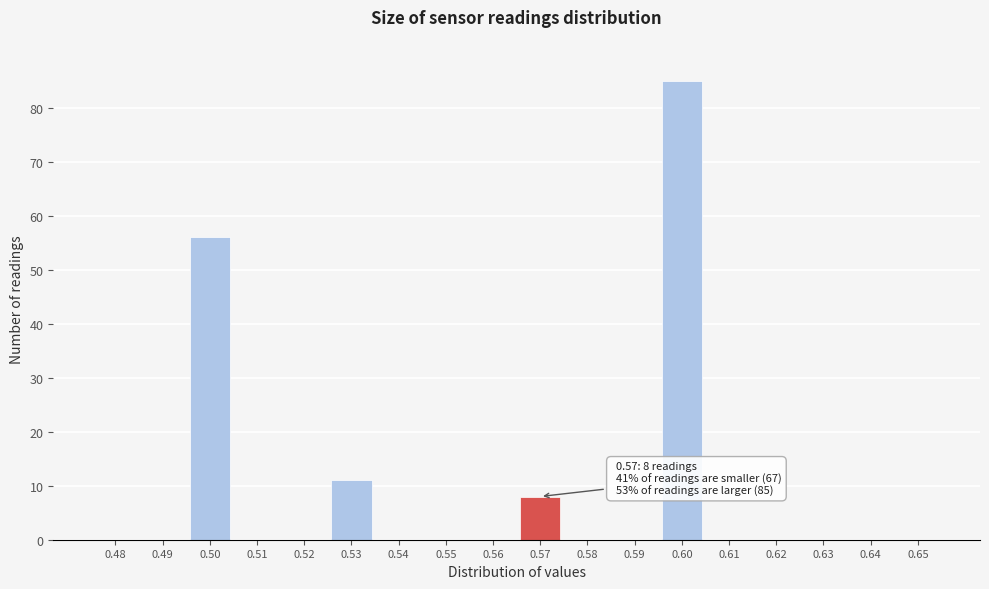

Reading left to right, transcribe all the data shown in this chart.

0.48=0	0.49=0	0.50=56	0.51=0	0.52=0	0.53=11	0.54=0	0.55=0	0.56=0	0.57=8	0.58=0	0.59=0	0.60=85	0.61=0	0.62=0	0.63=0	0.64=0	0.65=0